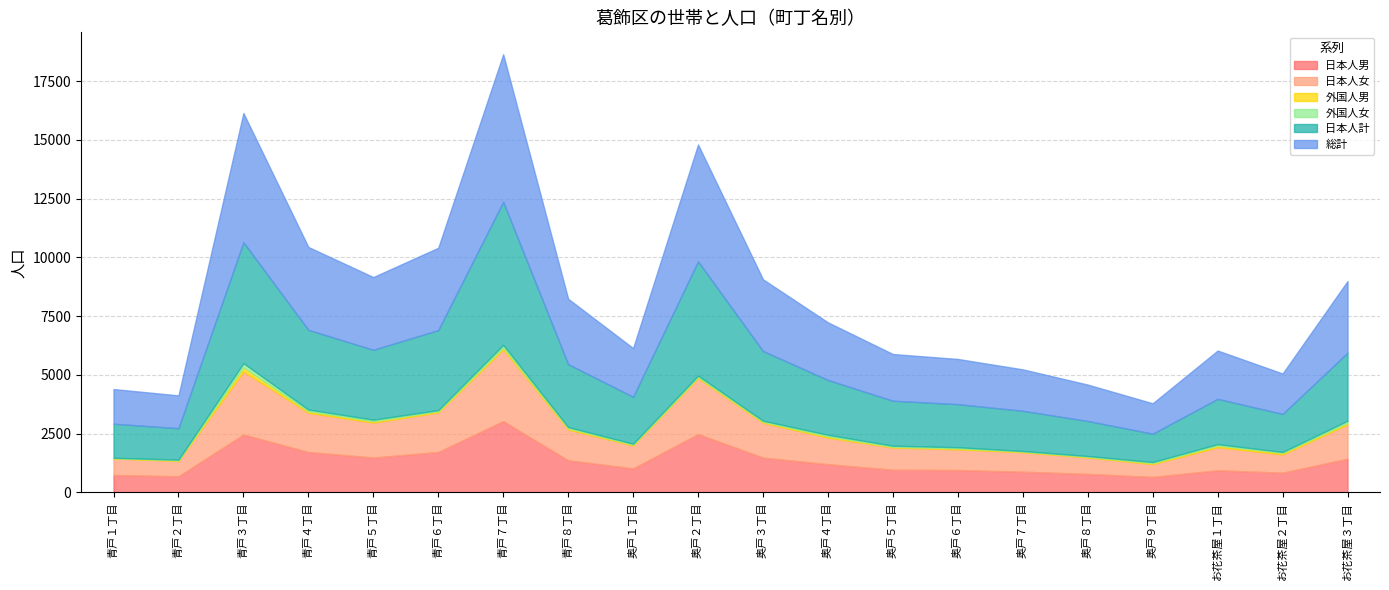

List the labels in order of 総計 value, smallest first.

奥戸９丁目, 青戸２丁目, 青戸１丁目, 奥戸８丁目, お花茶屋２丁目, 奥戸７丁目, 奥戸６丁目, 奥戸５丁目, お花茶屋１丁目, 奥戸１丁目, 奥戸４丁目, 青戸８丁目, お花茶屋３丁目, 奥戸３丁目, 青戸５丁目, 青戸６丁目, 青戸４丁目, 奥戸２丁目, 青戸３丁目, 青戸７丁目